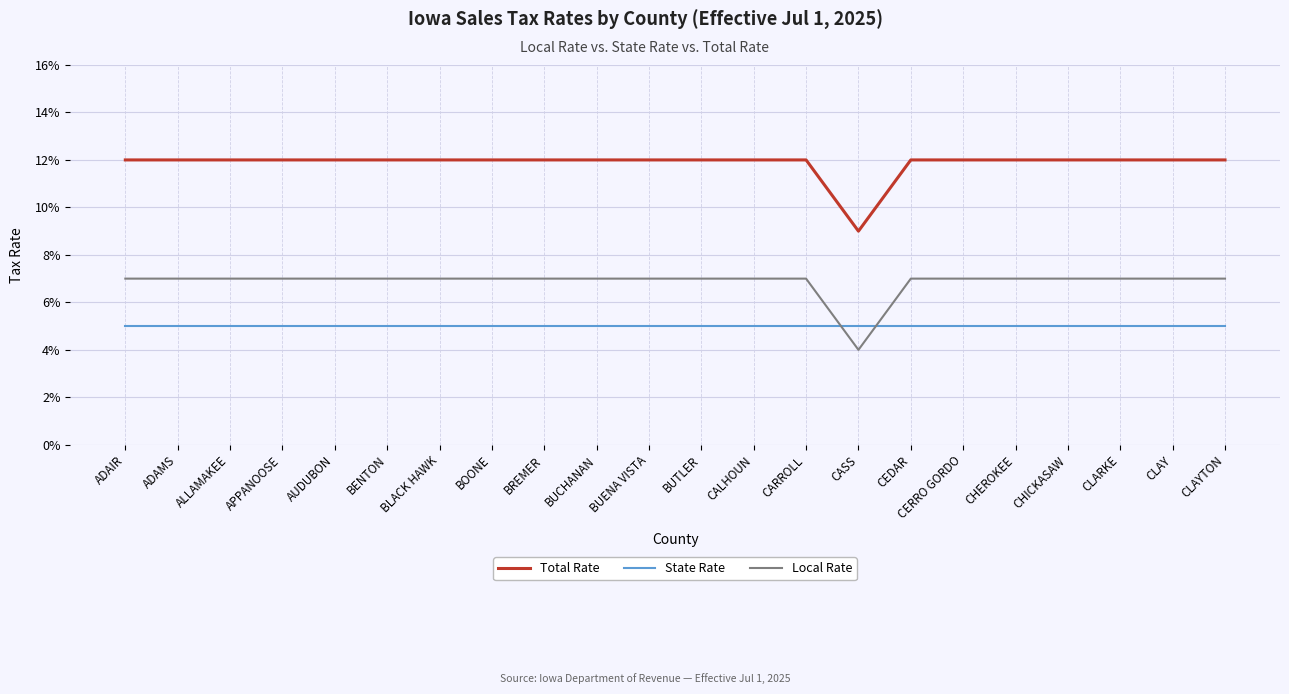

Which has a higher value, BOONE or CHICKASAW?

BOONE